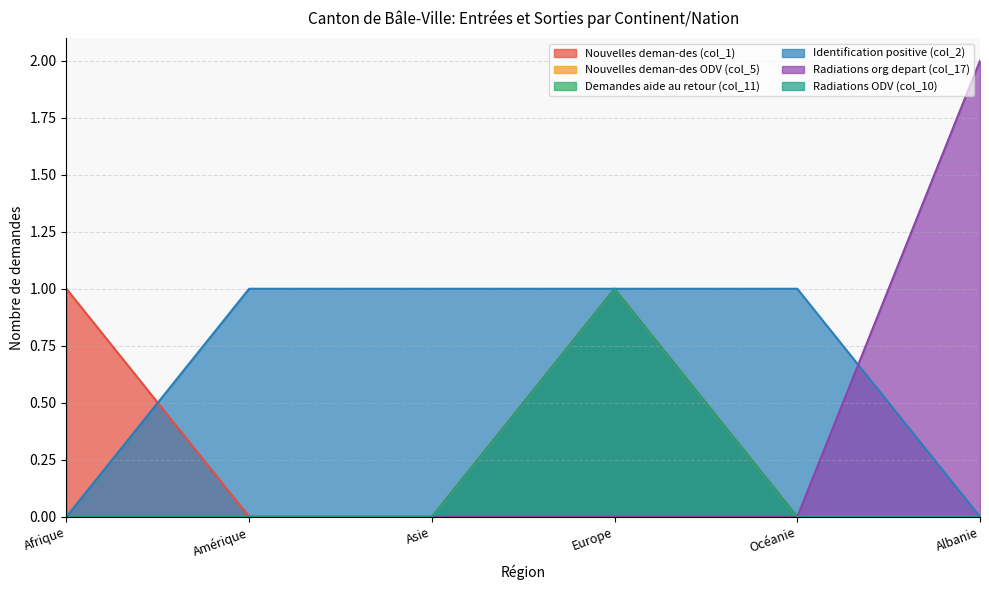

At which label is Radiations org depart (col_17) closest to 1?

Afrique